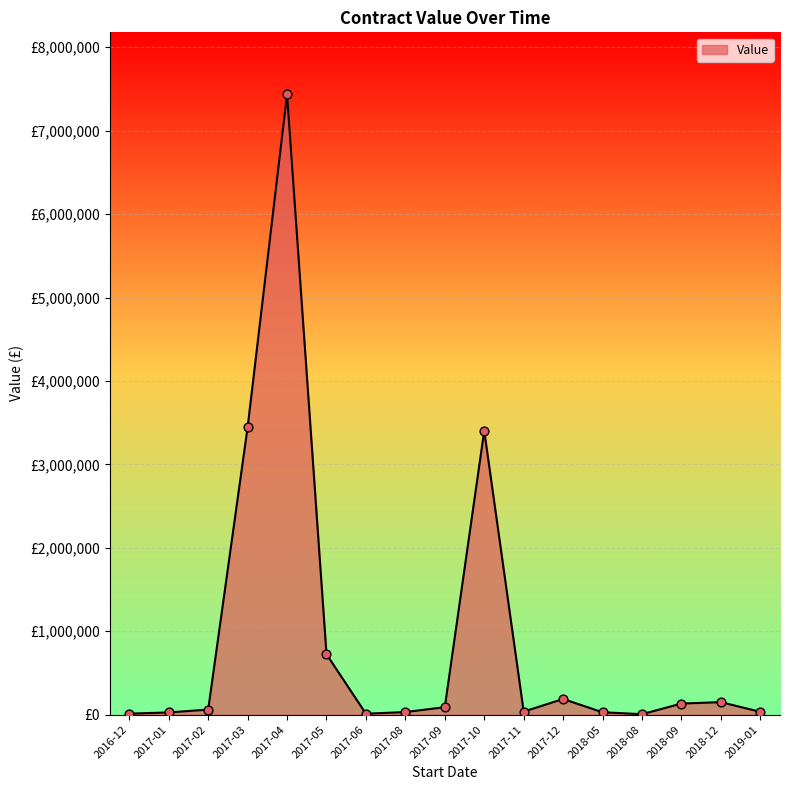

Is this an area chart (filled region under the line)?

Yes